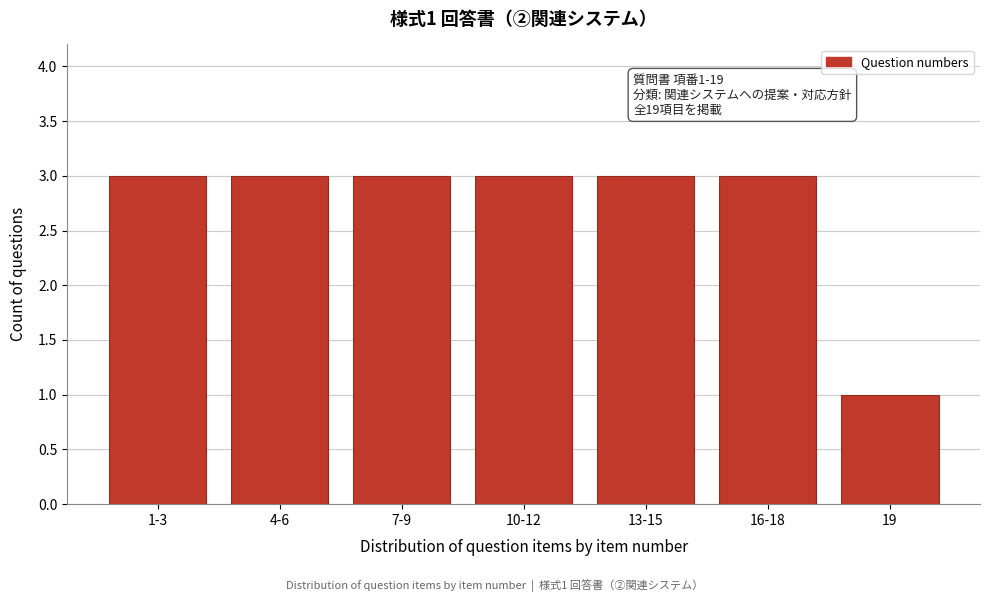

Reading left to right, transcribe all the data shown in this chart.

3	3	3	3	3	3	1